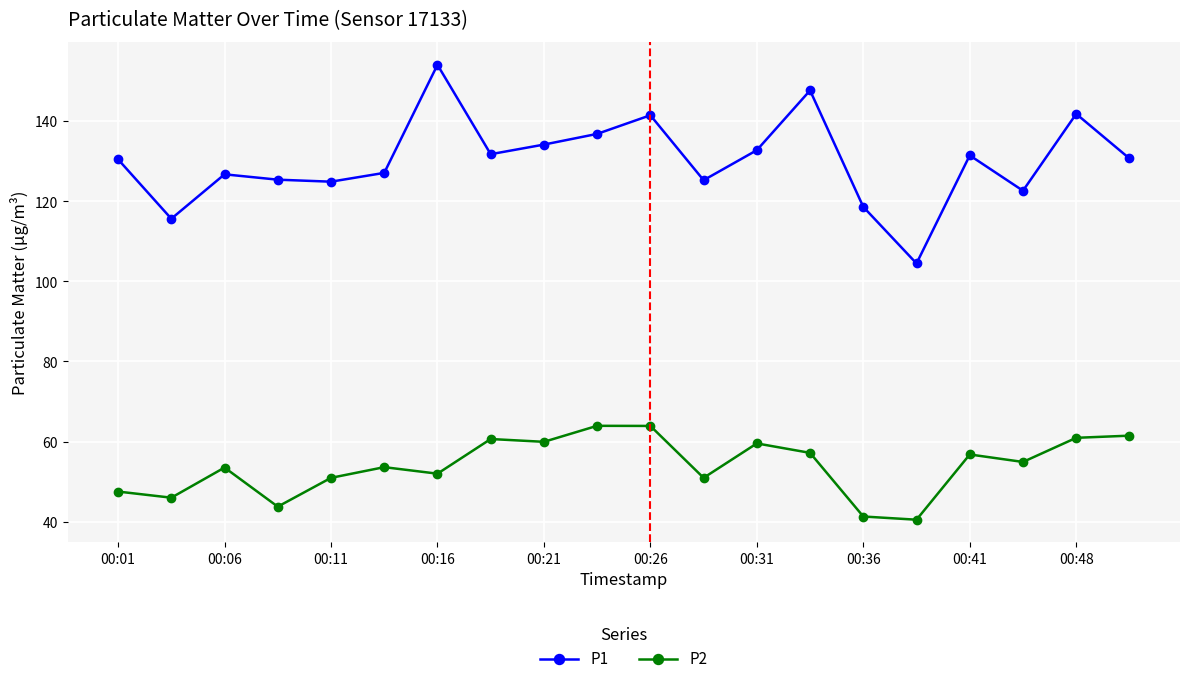

Which series has the widest spread of values?

P1